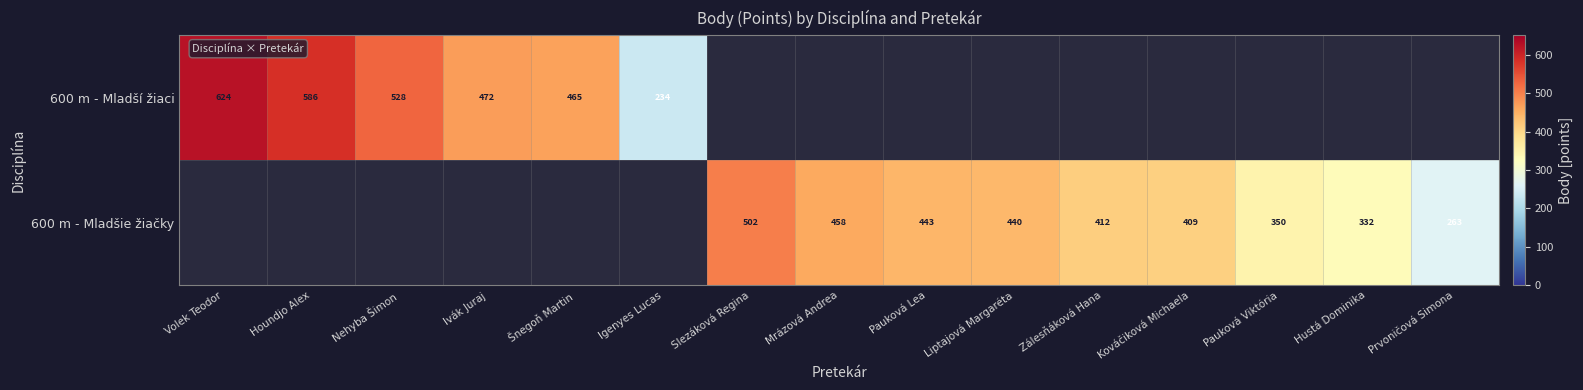

The value of 600 m - Mladšie žiačky at Prvoničová Simona is 400.0. True or false?

False